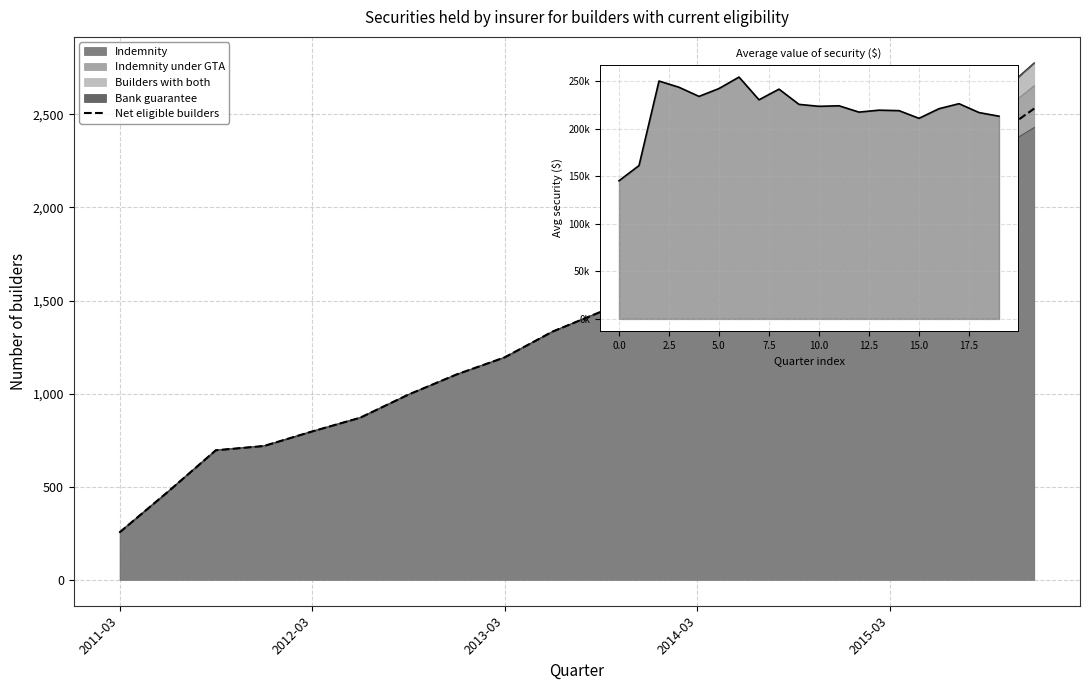

What is the label of the 20th point from the right?

2011-03